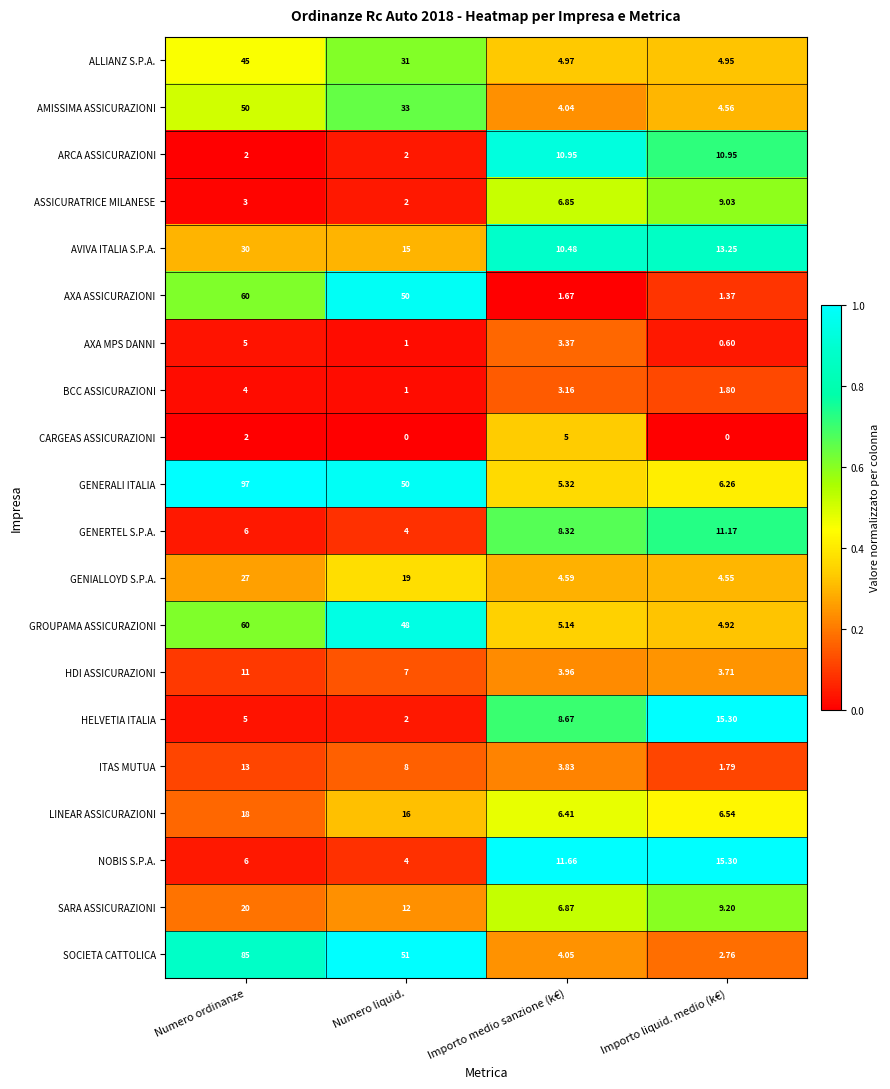

Which series has the widest spread of values?

GENERALI ITALIA